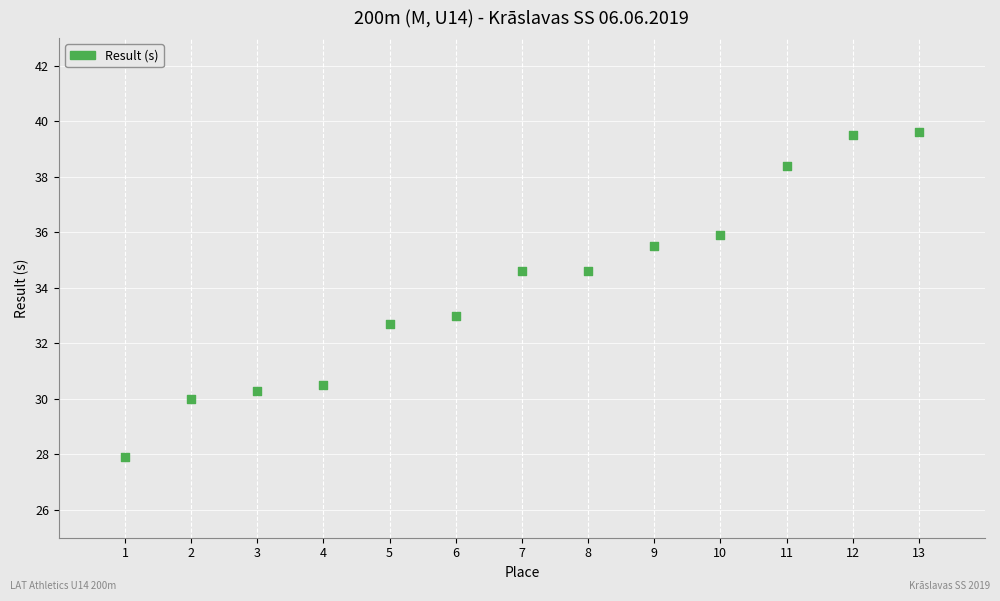

What is the range of X values (max minus min)?

12.0